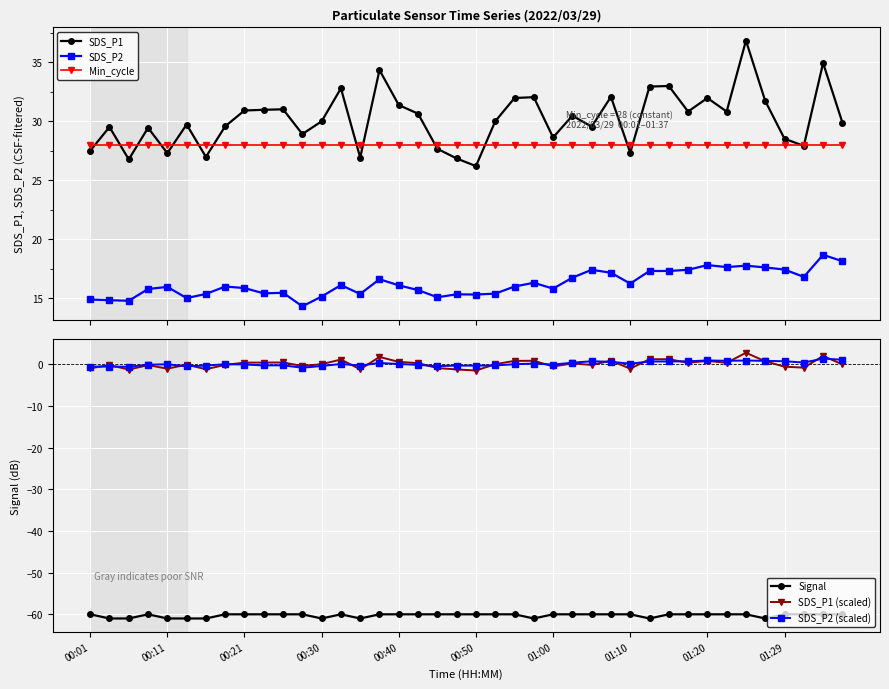

True or false: SDS_P2 has a value of 25.4 at 18.

False